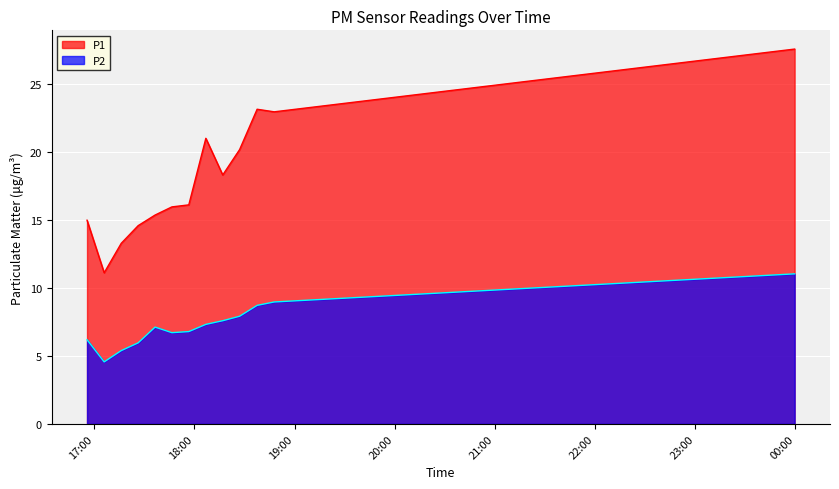

Which series changed the most between 2022-10-31T18:06:52 and 2022-10-31T18:27:06?

P1